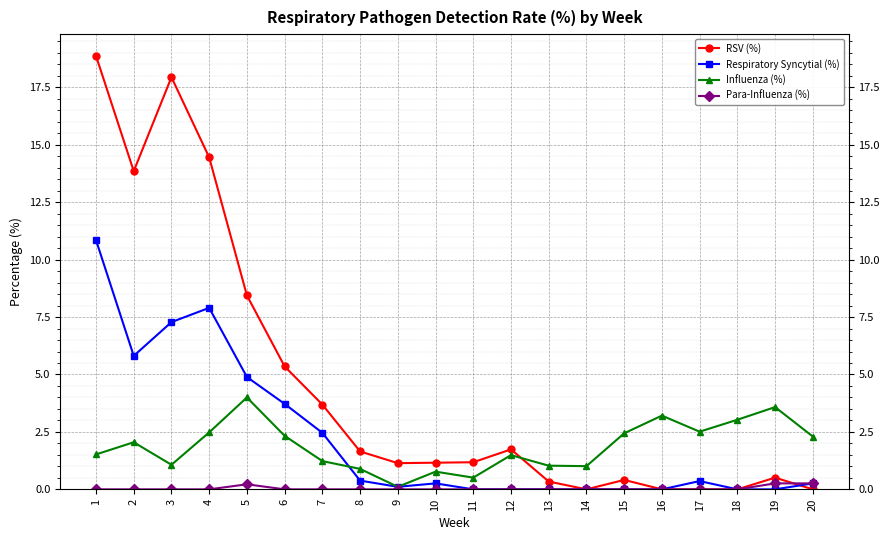

The value of RSV (%) at 17 is -10.2. True or false?

False